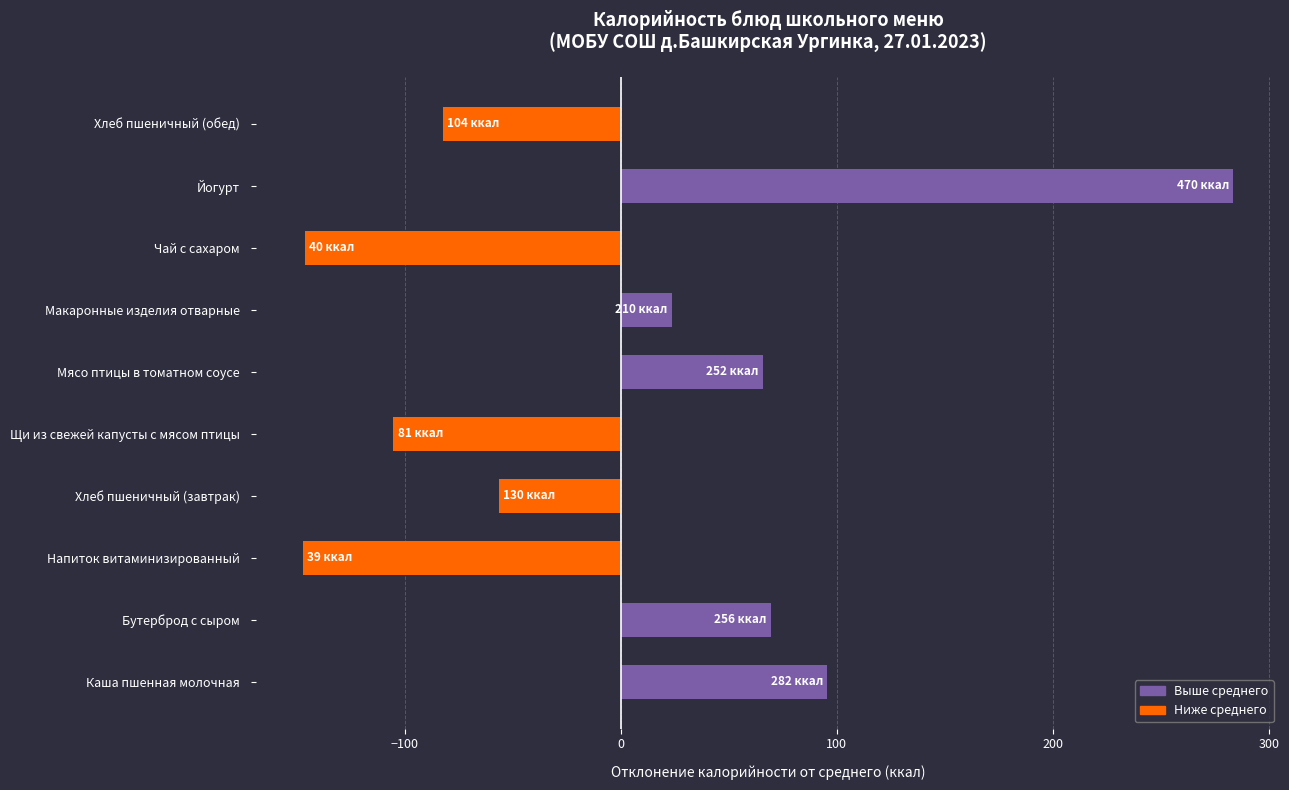

What is the difference between the maximum and minimum values?

431.0